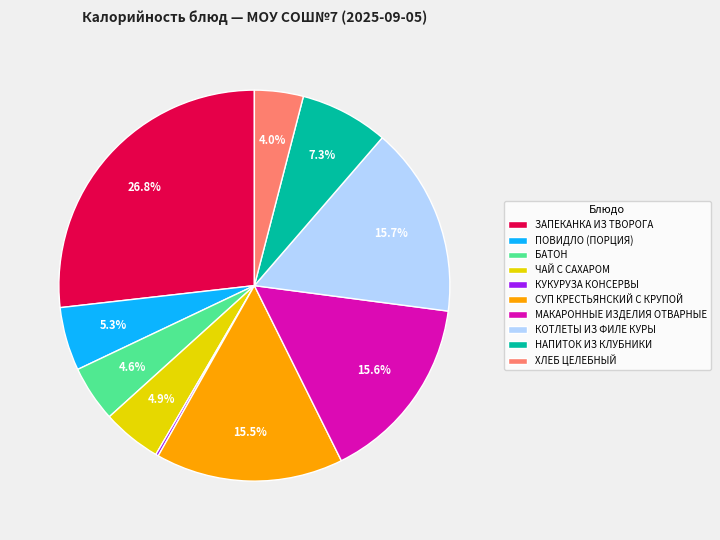

Which category has the biggest portion of the pie?

ЗАПЕКАНКА ИЗ ТВОРОГА